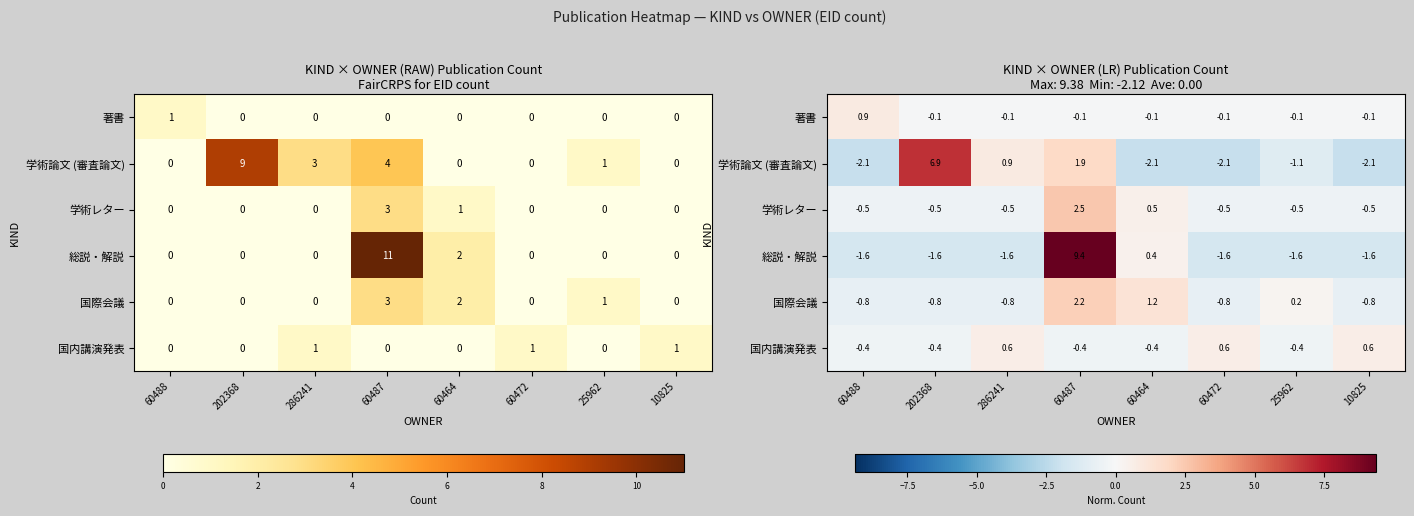

How many values in the 総説・解説 series exceed -1?

2